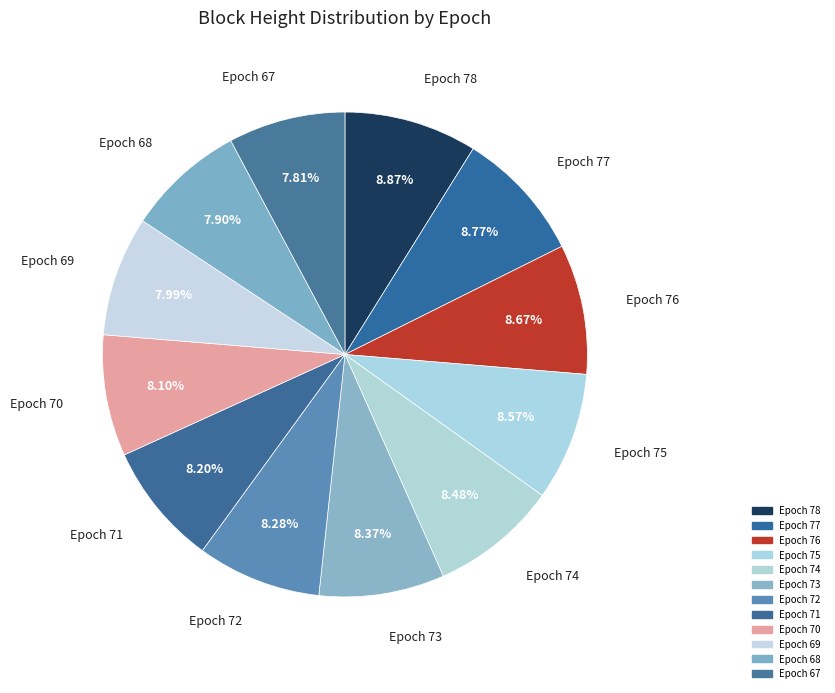

What is the largest slice in the pie chart?

Epoch 78